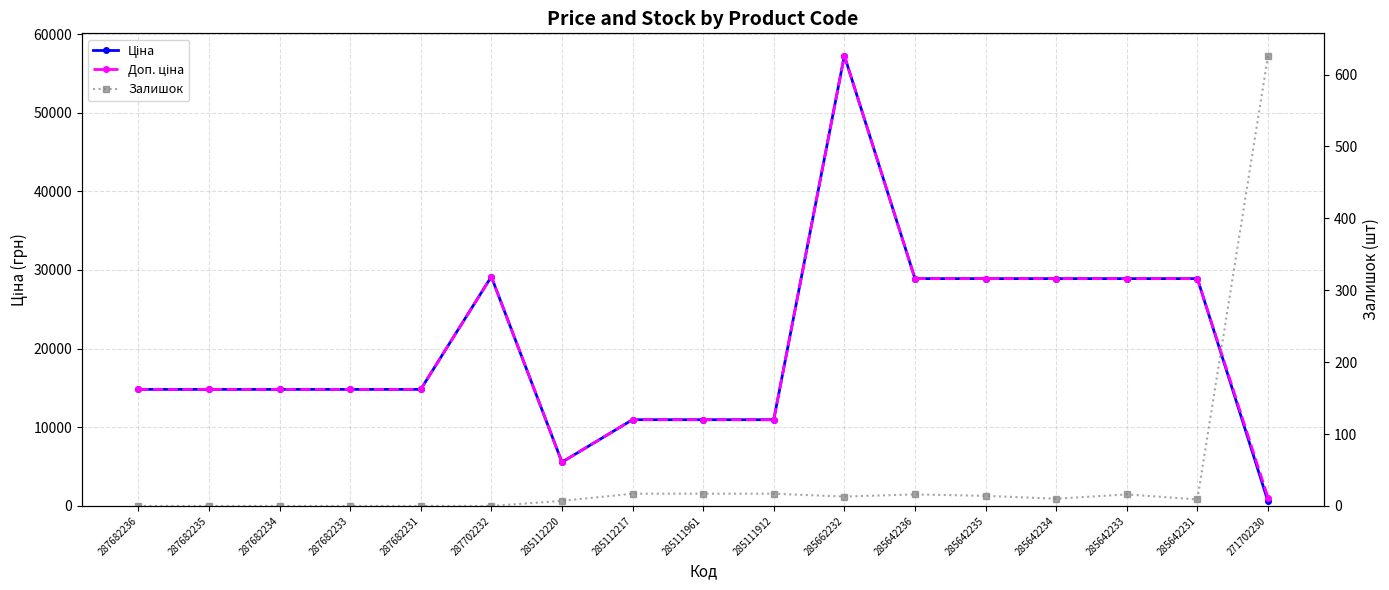

What is the label of the 1st point from the right?

271702230